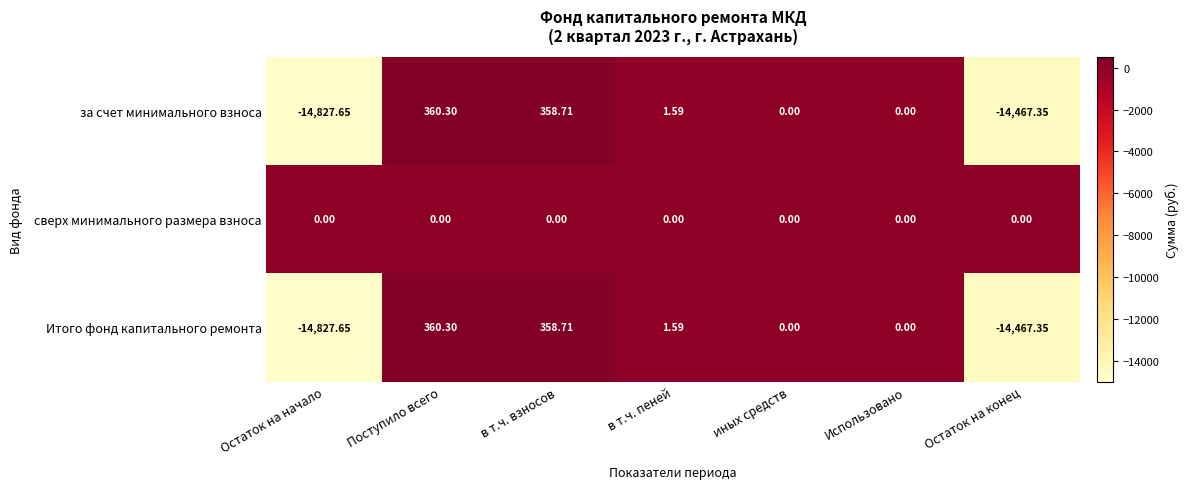

At which label does за счет минимального взноса first exceed 0?

Поступило всего